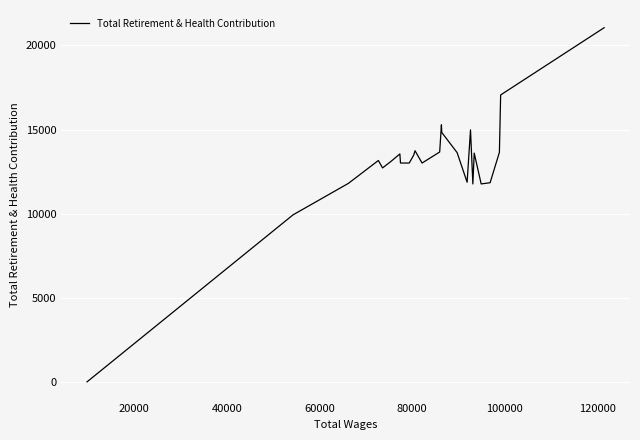

What is the difference between the maximum and minimum values?

21055